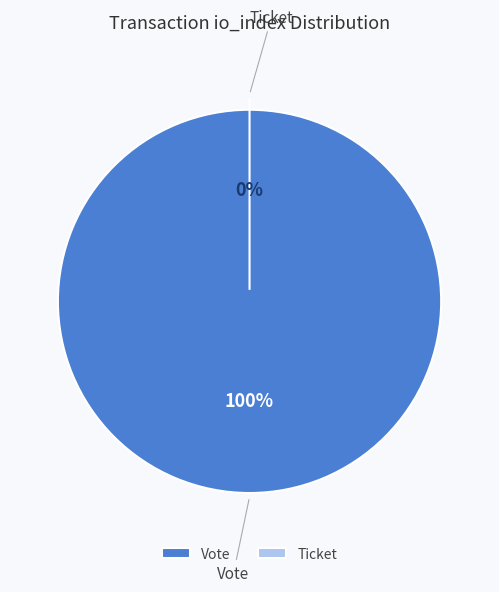

Is there a majority slice in this chart?

Yes